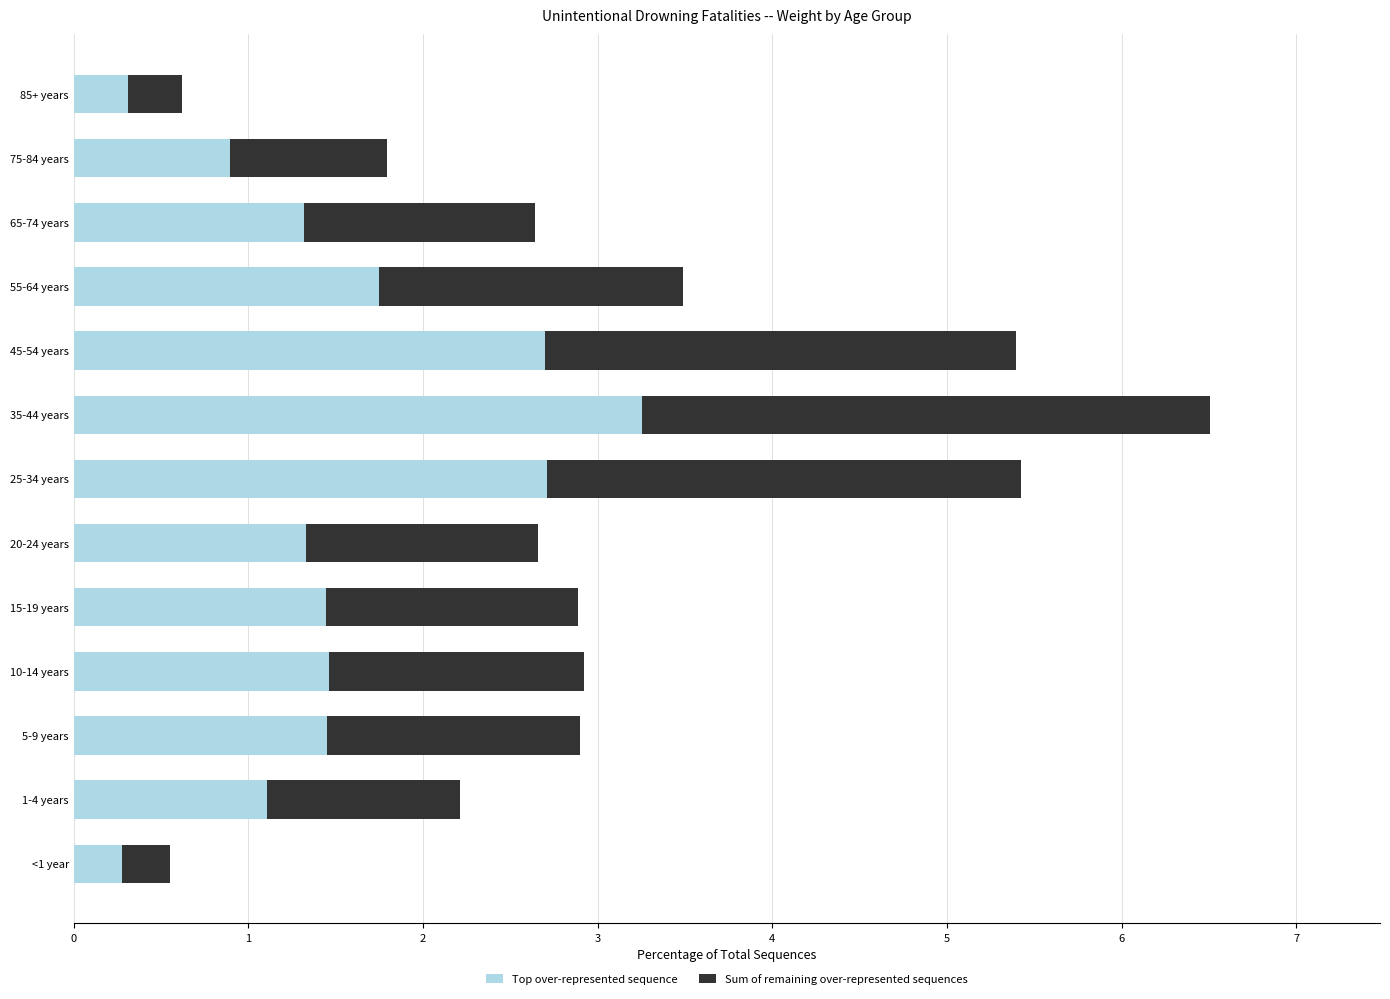

What is the average value of the Top over-represented sequence series?

1.5